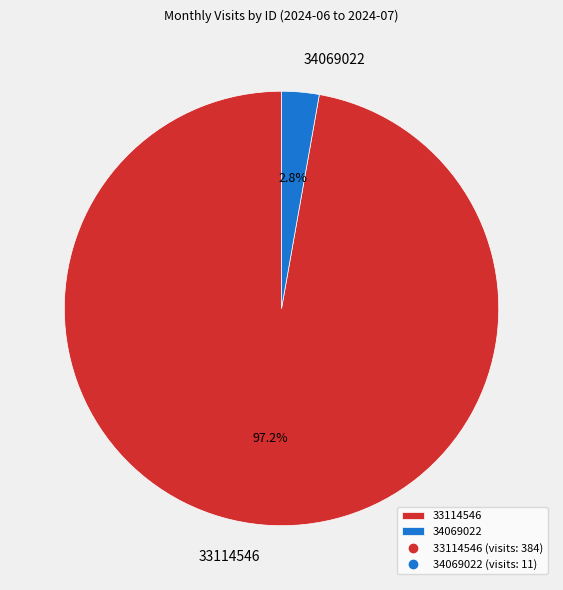

The 34069022 slice represents 10% of the pie. True or false?

False